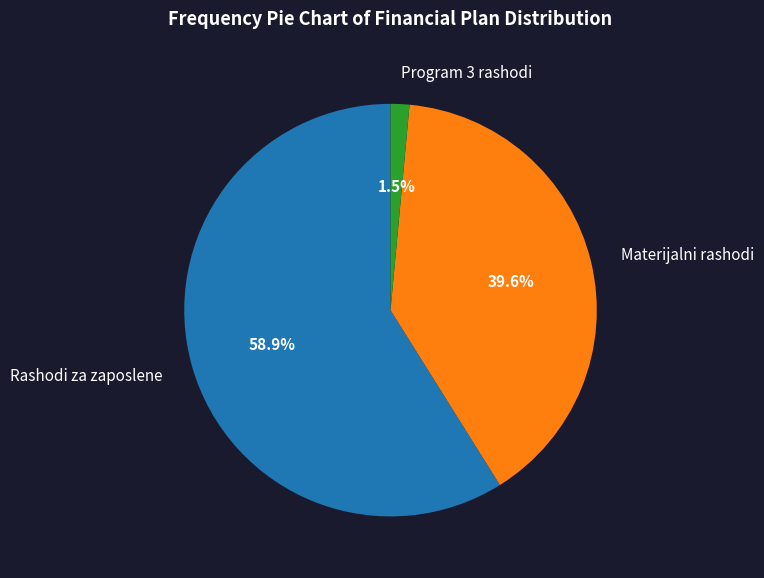

What is the majority slice?

Rashodi za zaposlene